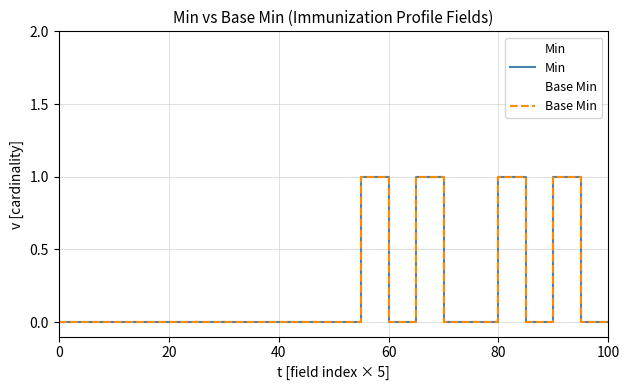

Does the chart display data point markers on the line(s)?

No